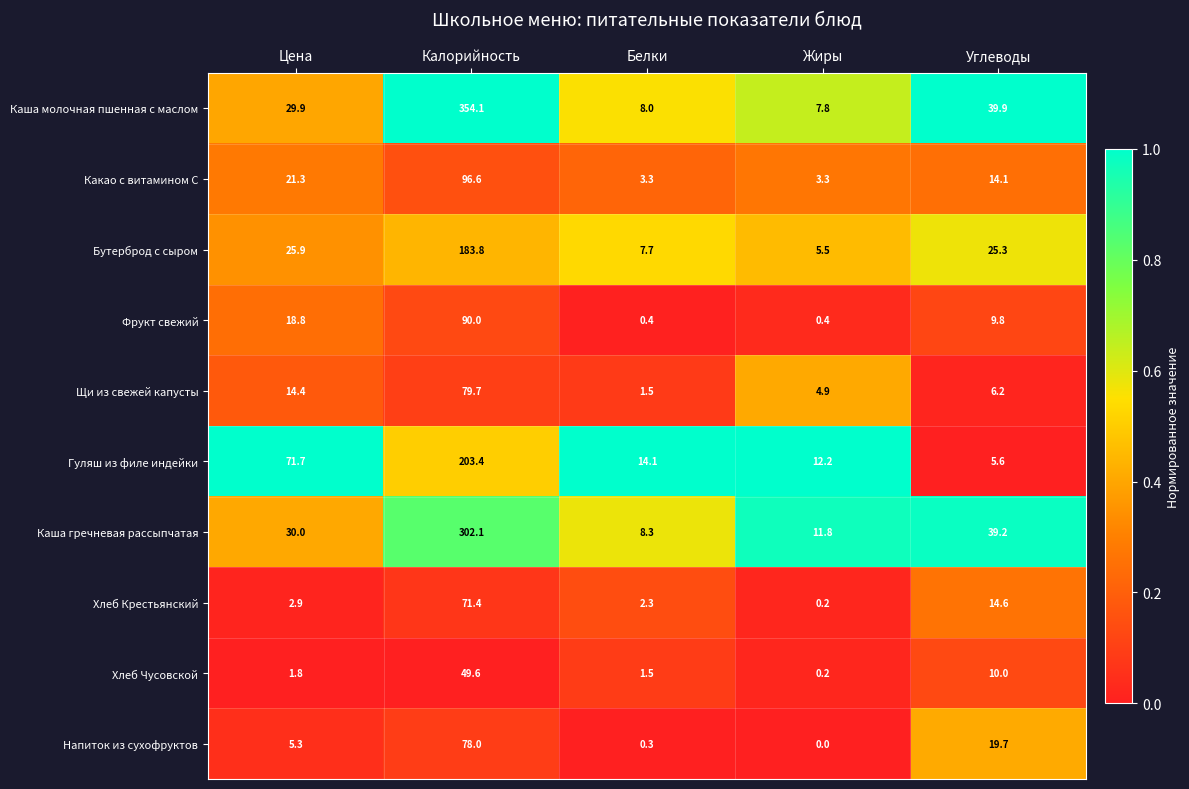

At which category is the sum across all series the highest?

Калорийность